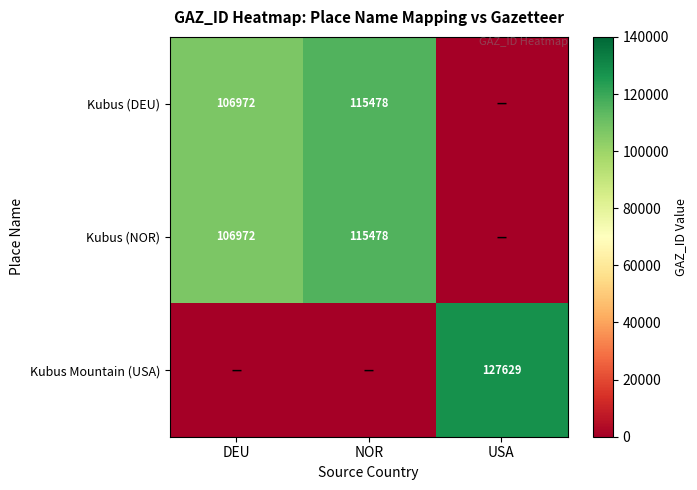

The value of Kubus (DEU) at NOR is 115478. True or false?

True